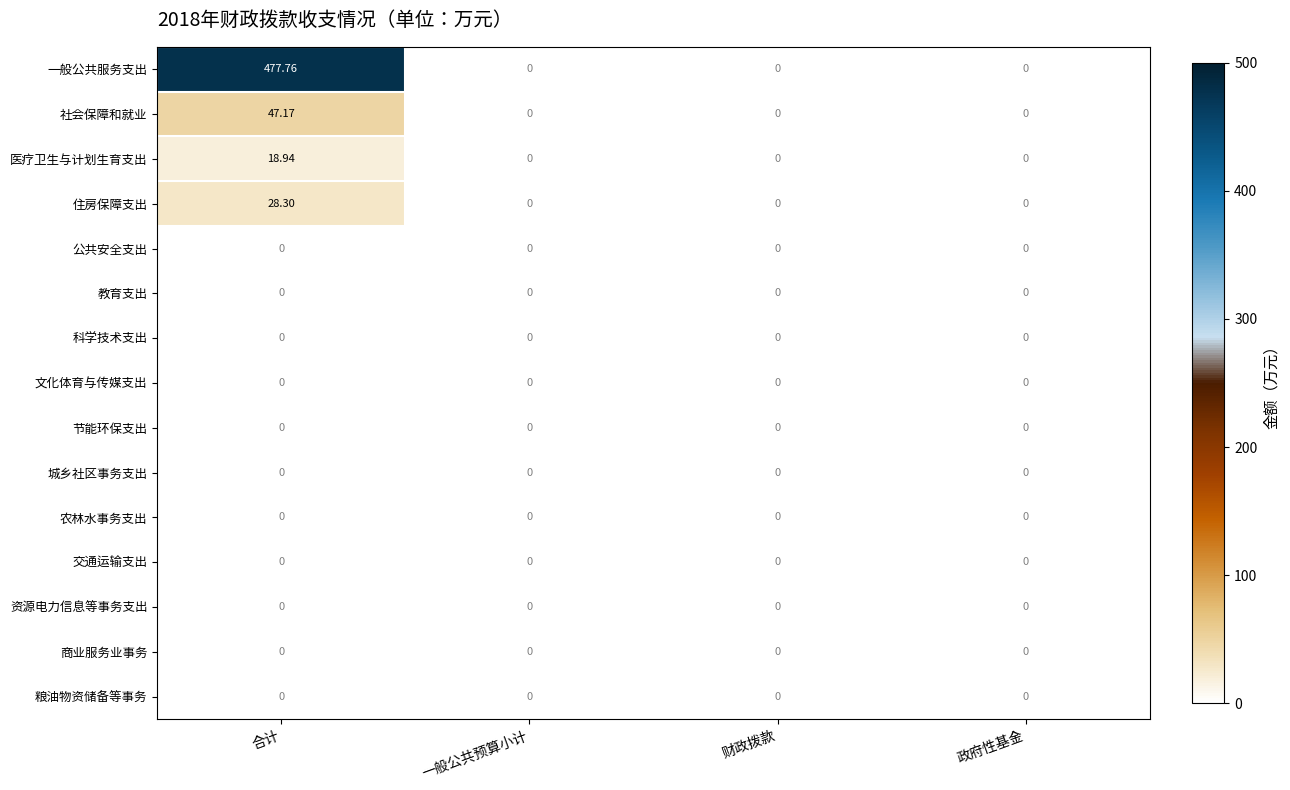

What is the greatest value displayed?

477.8